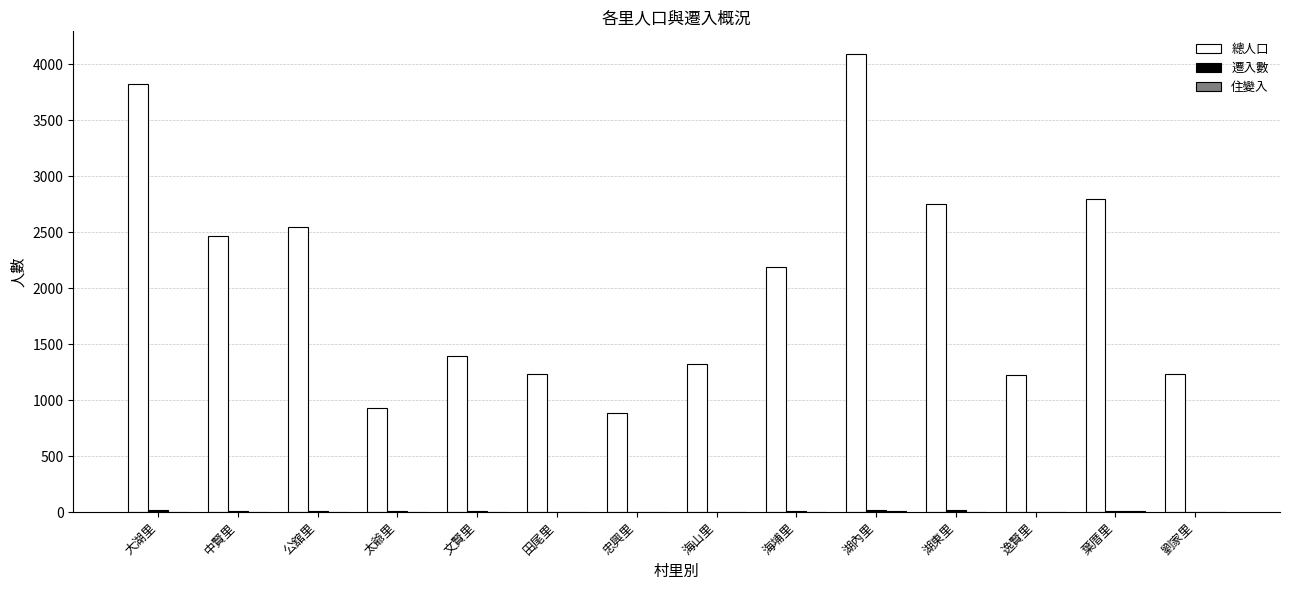

What is the spread (max minus min) of values at 太爺里?

930